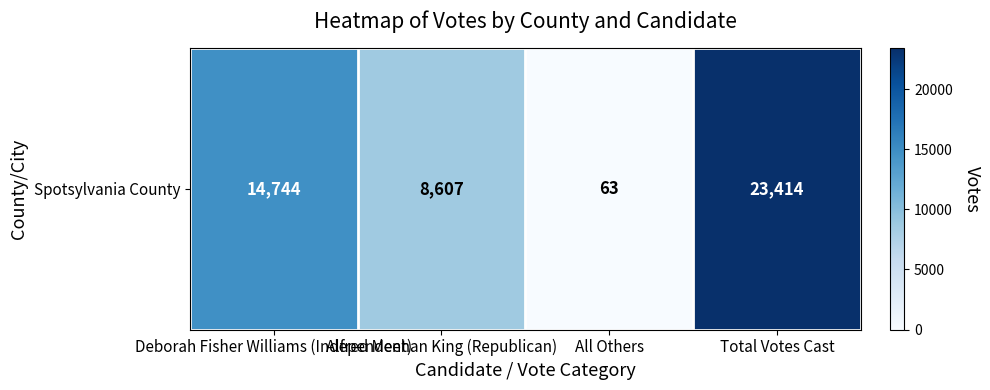

How many values are between 8607 and 23414?

3